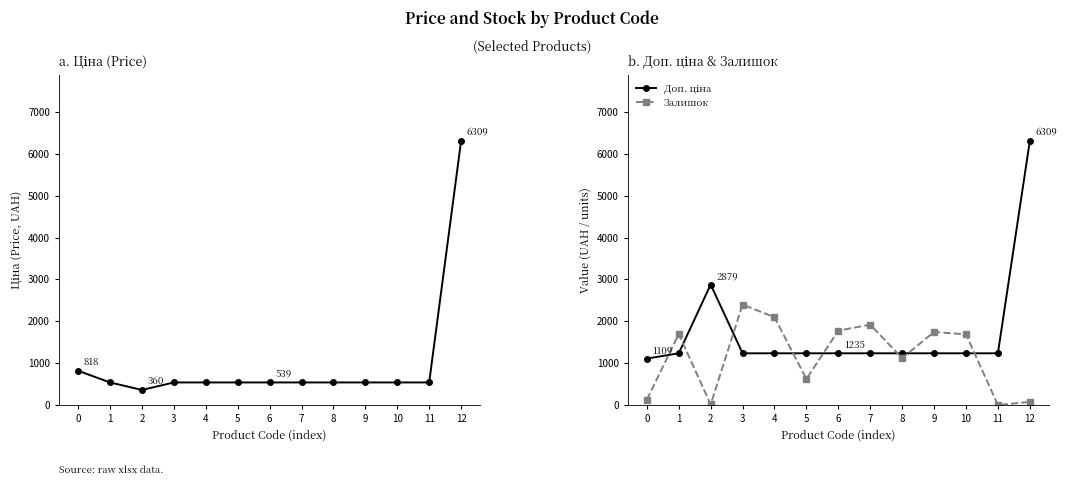

What is the difference between the maximum and minimum values in the Залишок series?

2401.0